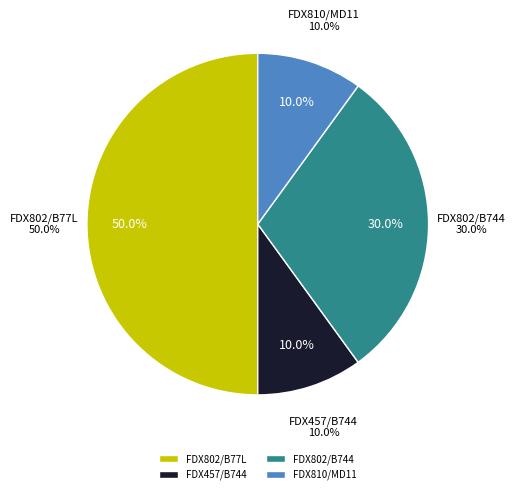

Combined, what portion of the pie is FDX802/B77L and FDX457/B744?

60.0%